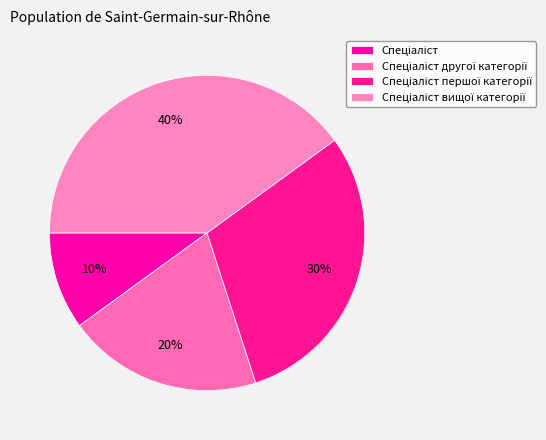

How many slices are in this pie chart?

4